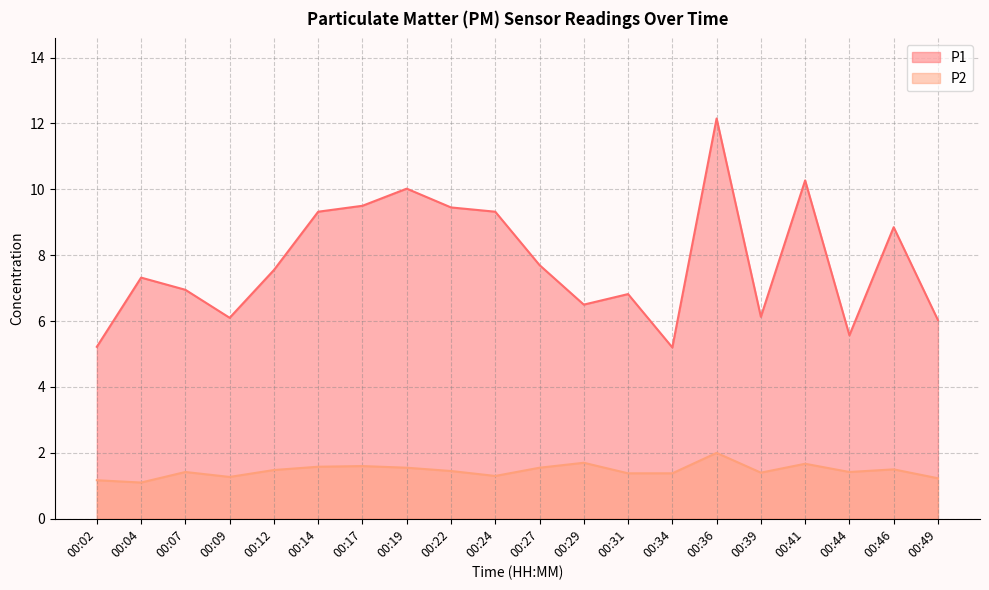

How many lines are shown in the chart?

2